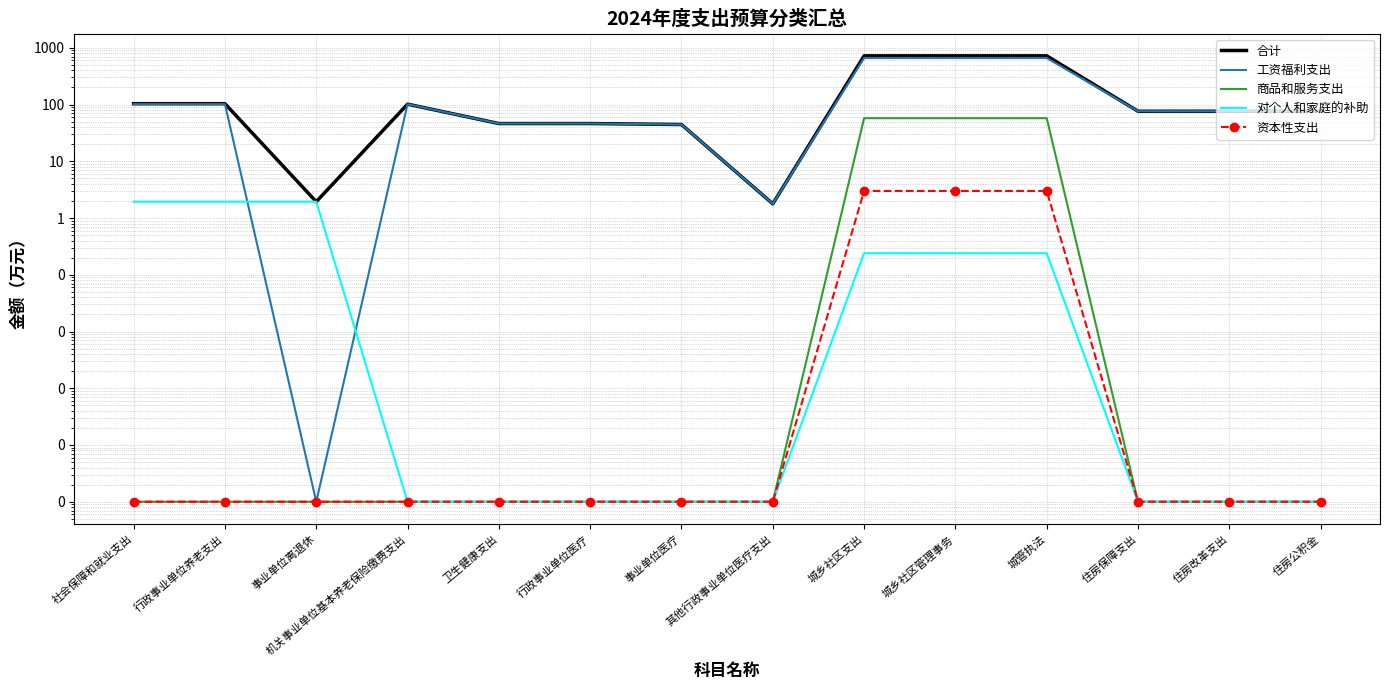

List the series in order of their peak value, highest first.

合计, 工资福利支出, 商品和服务支出, 资本性支出, 对个人和家庭的补助